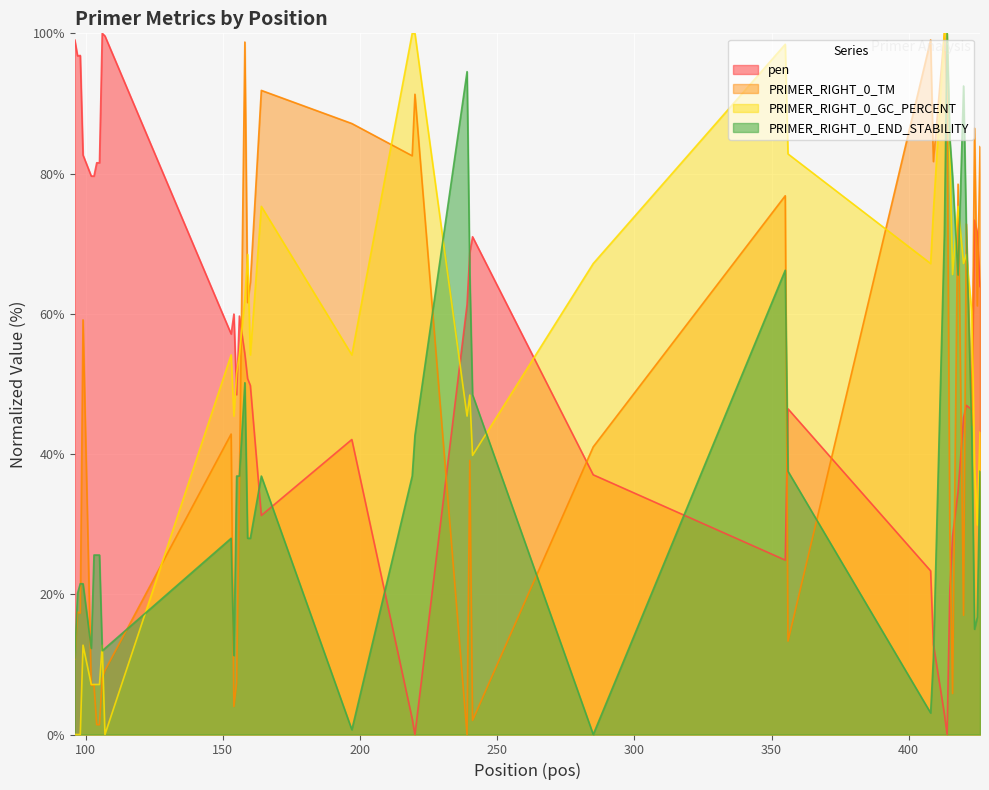

What is the spread (max minus min) of values at 239?

94.5